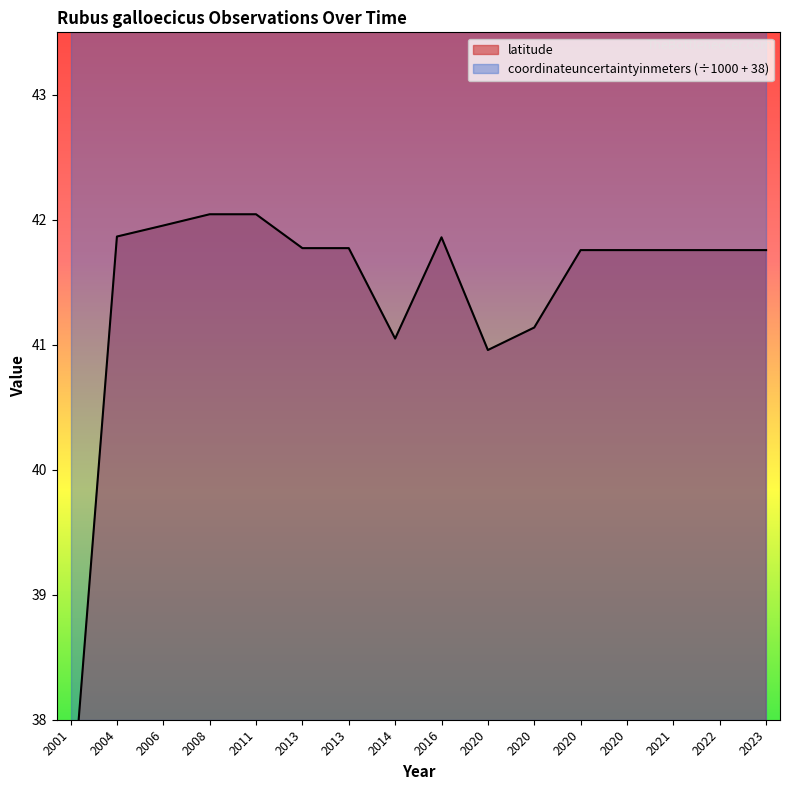

What is the value of the 7th point from the left?

41.8